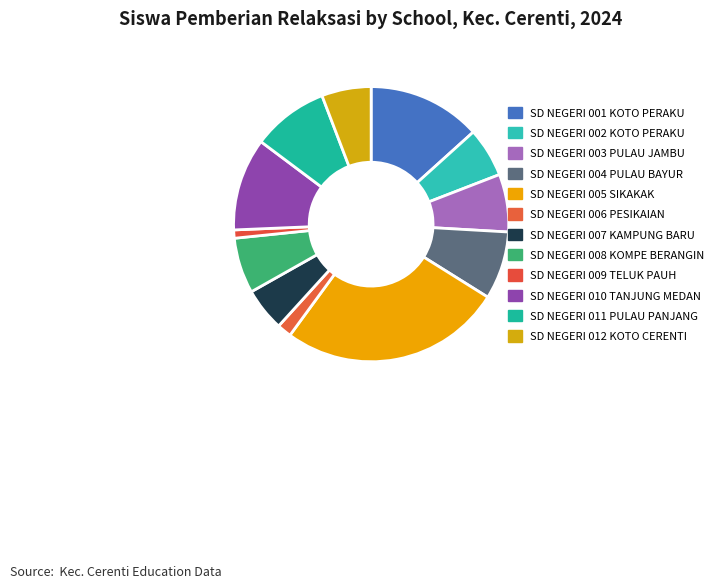

What percentage is the SD NEGERI 005 SIKAKAK slice, to the nearest percent?

26%